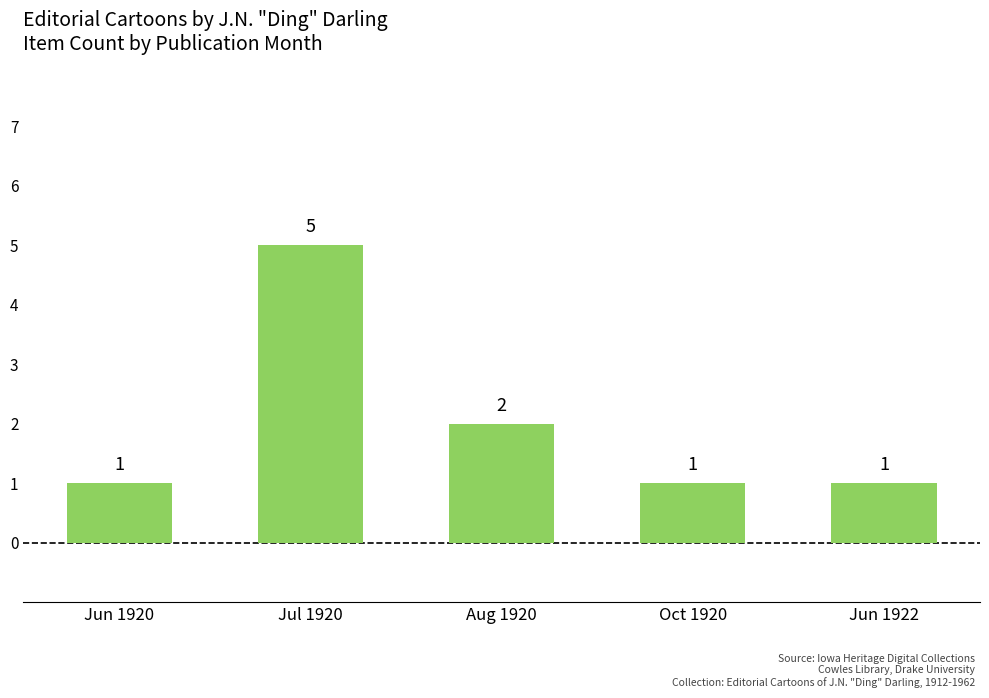

What is the smallest value displayed?

1